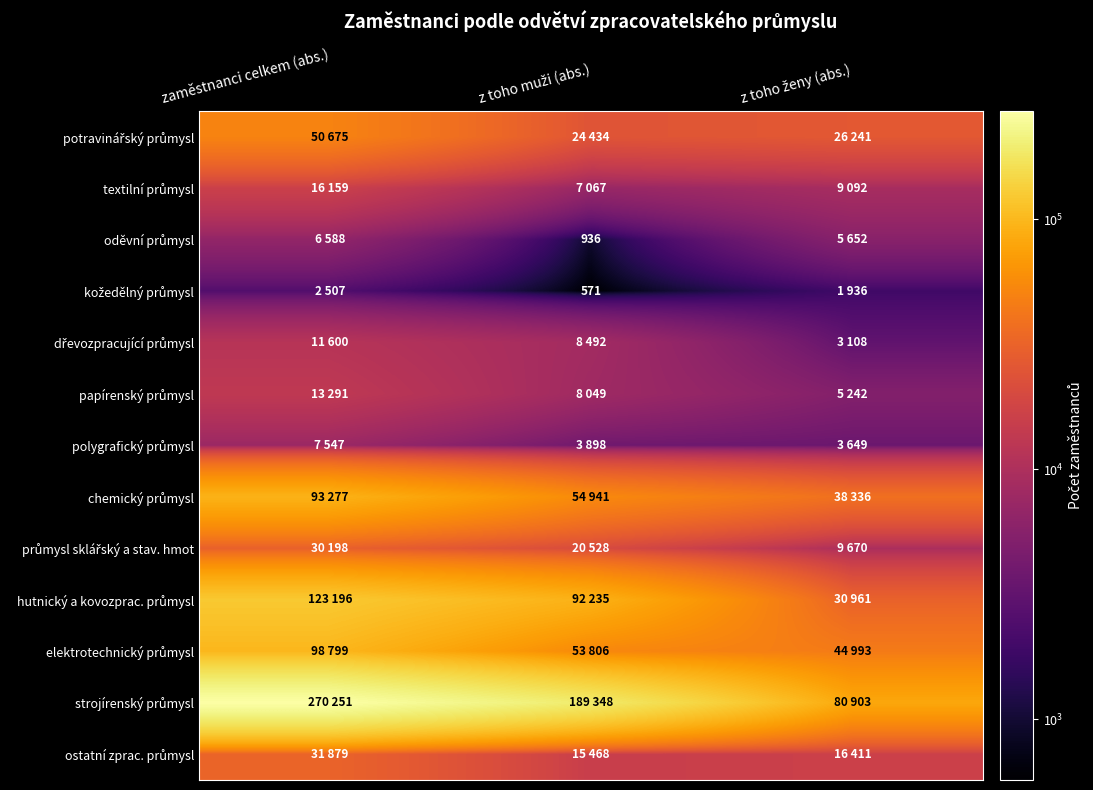

How many values in the chemický průmysl series exceed 54941?

1